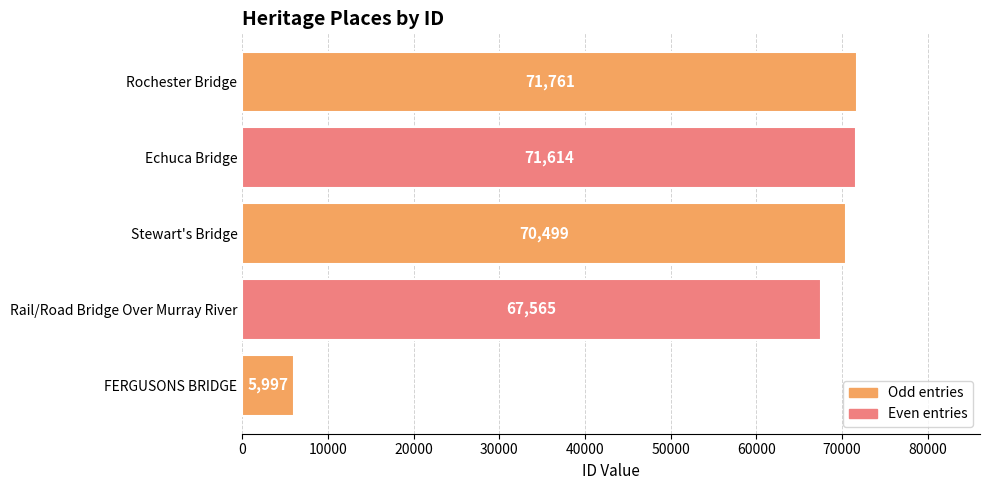

What is the ratio of the value at Stewart's Bridge to the value at Rail/Road Bridge Over Murray River?

1.0